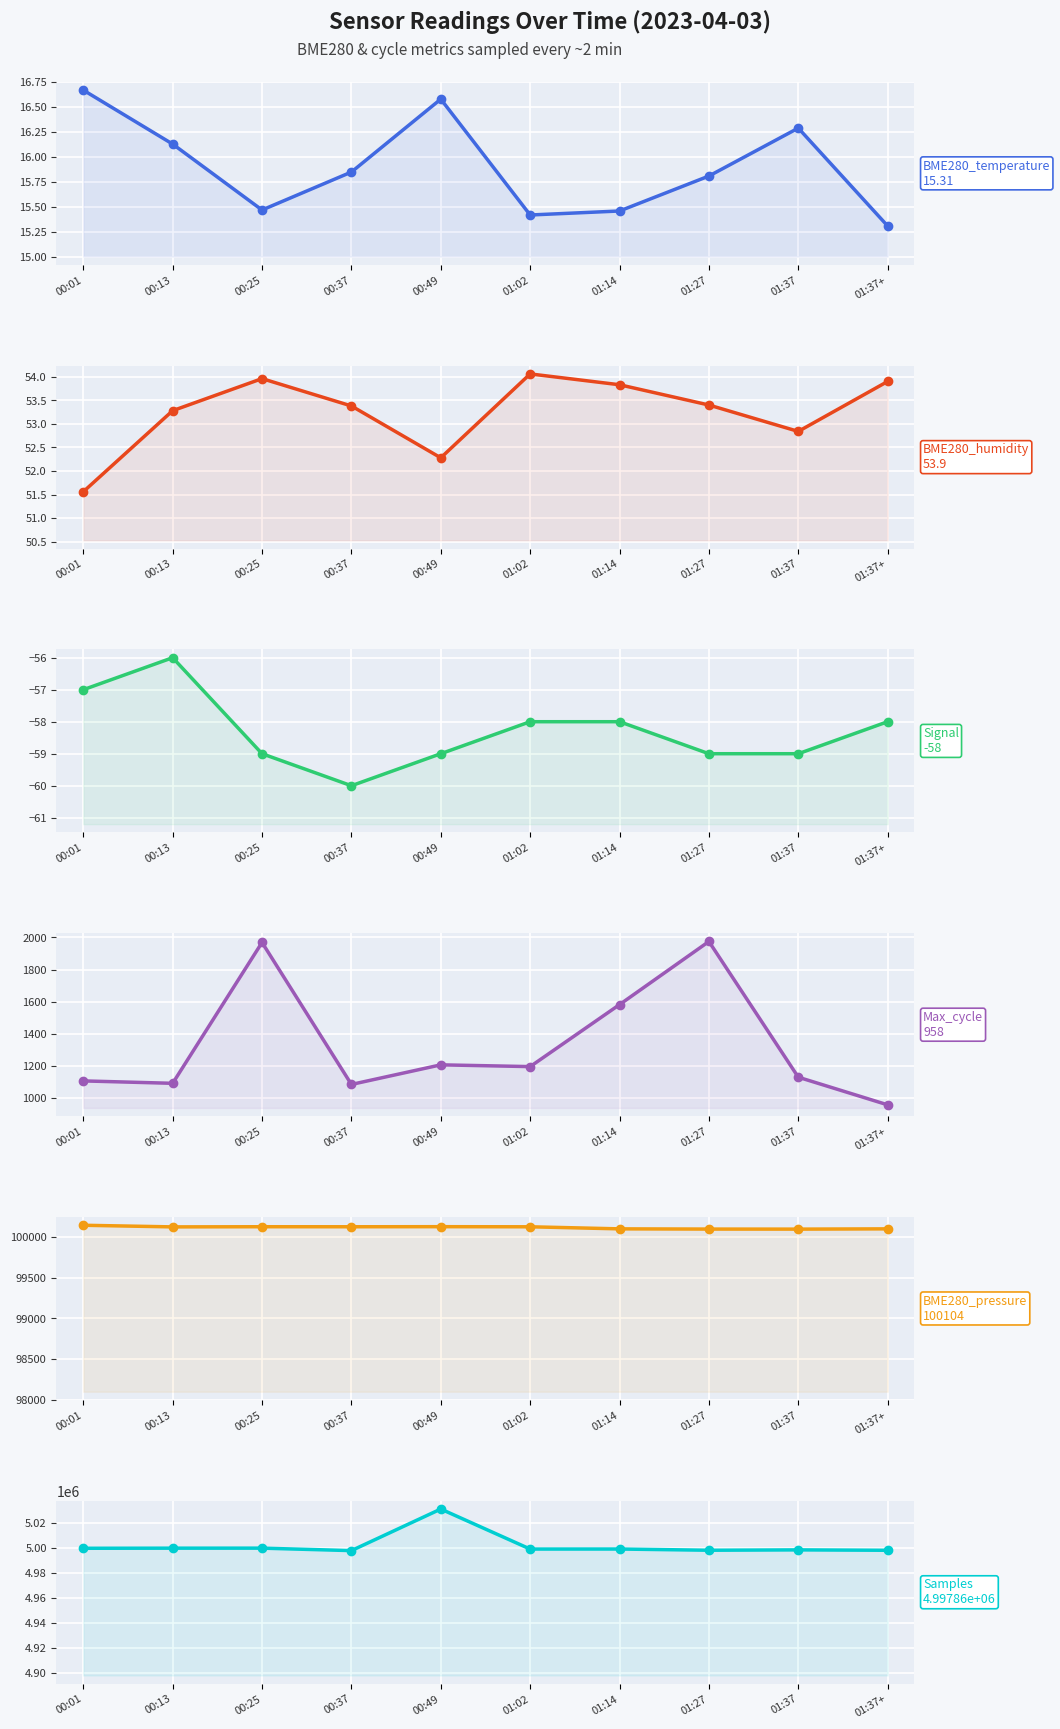

Rank the series at 01:37 from lowest to highest value.

Signal, BME280_temperature, BME280_humidity, Max_cycle, BME280_pressure, Samples